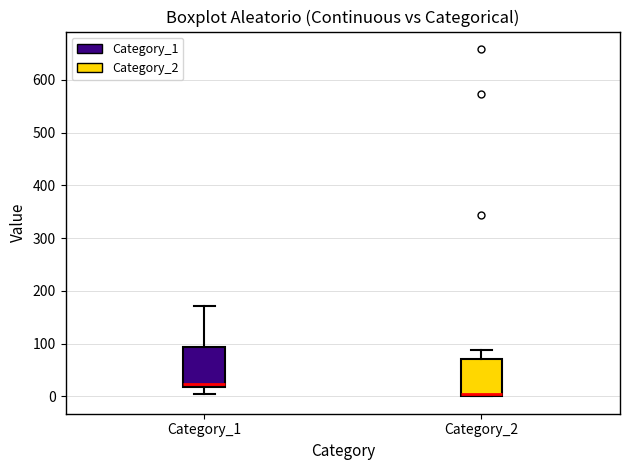

Reading left to right, transcribe this box plot: for each box, give where its median line is, the range the box spans, and where its two whiskers end, as read against the y-axis. The values are not printed on the chart, so give them approximately, as read against the axis.

Category_1: median 20 (just above the box's lower edge), box 20 to 90, whiskers 0 to 170
Category_2: median 0 (drawn on the box's lower edge), box 0 to 70, whiskers 0 to 90